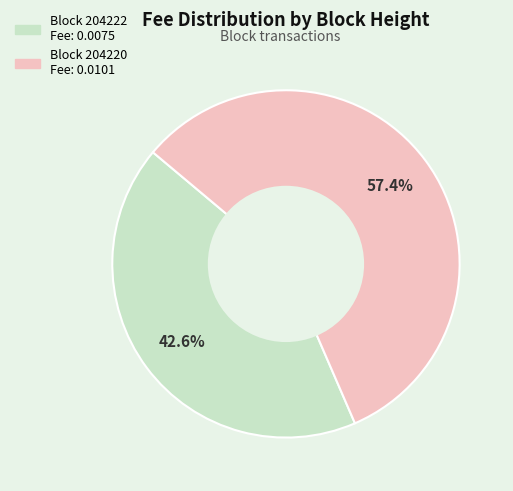

Does any single category account for the majority?

Yes